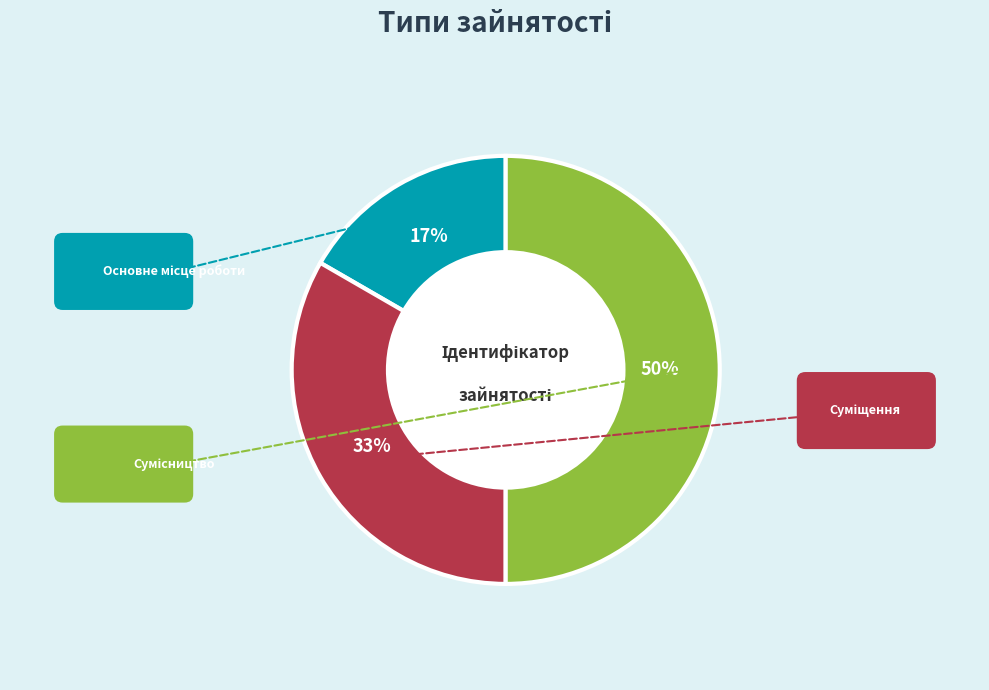

To the nearest percent, what is the difference between the Основне місце роботи and Сумісництво slice percentages?

33%